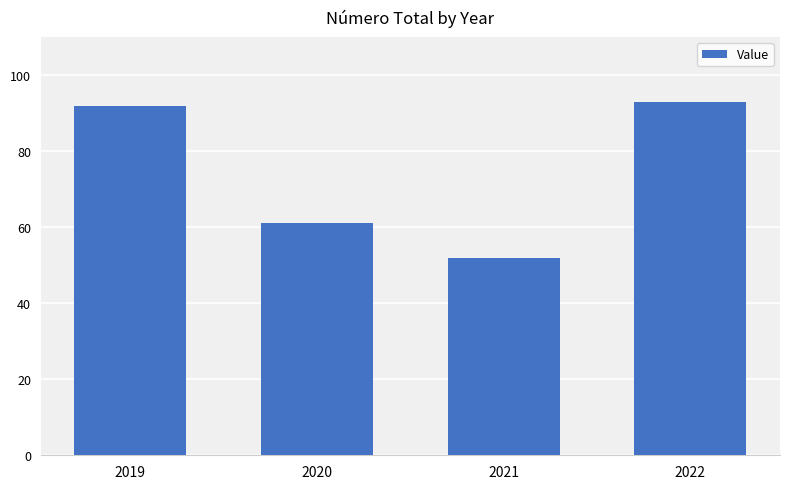

Rank the categories by value from highest to lowest.

2022, 2019, 2020, 2021